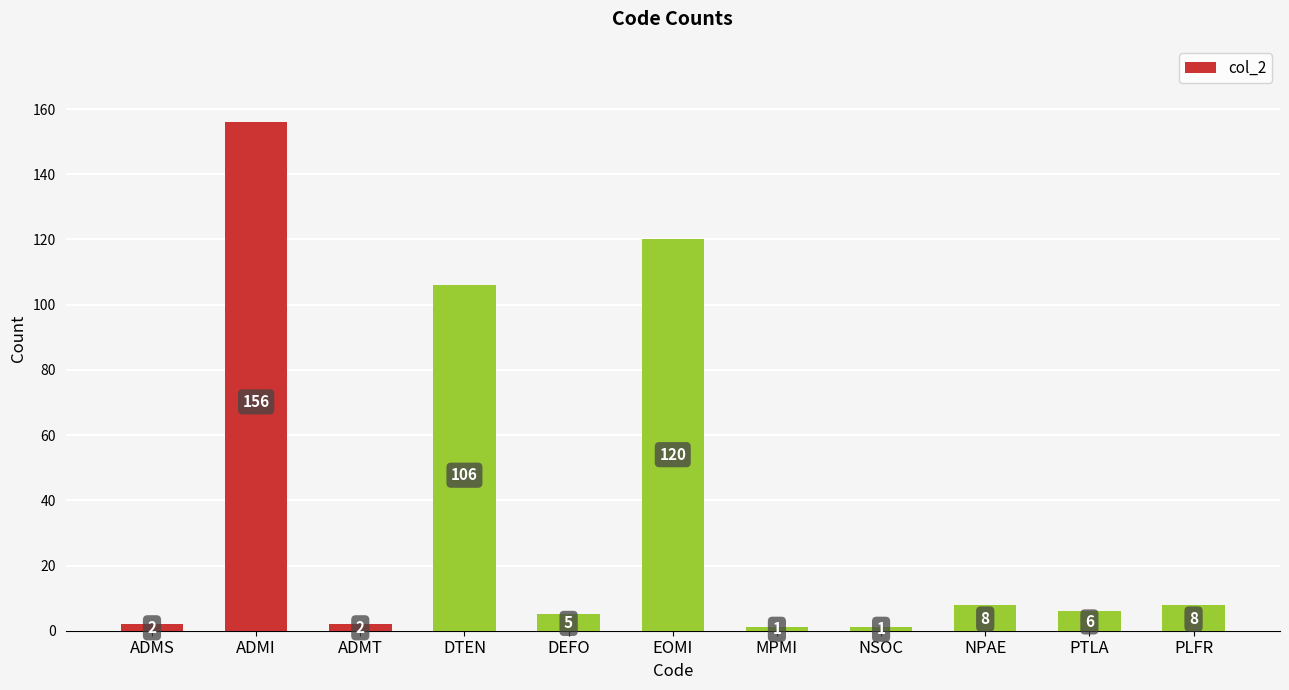

What is the difference between the values at ADMT and NSOC?

1